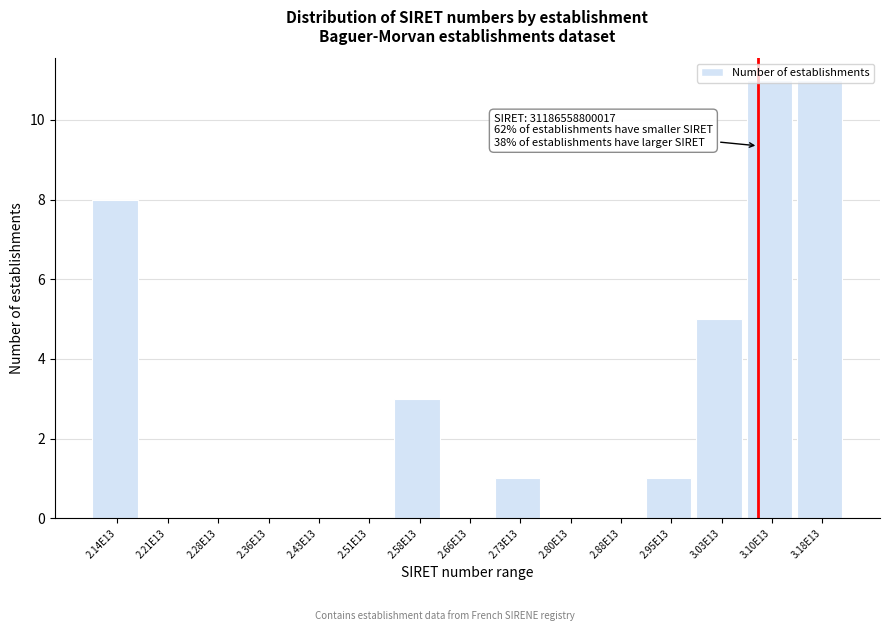

What is the sum of all values?

40